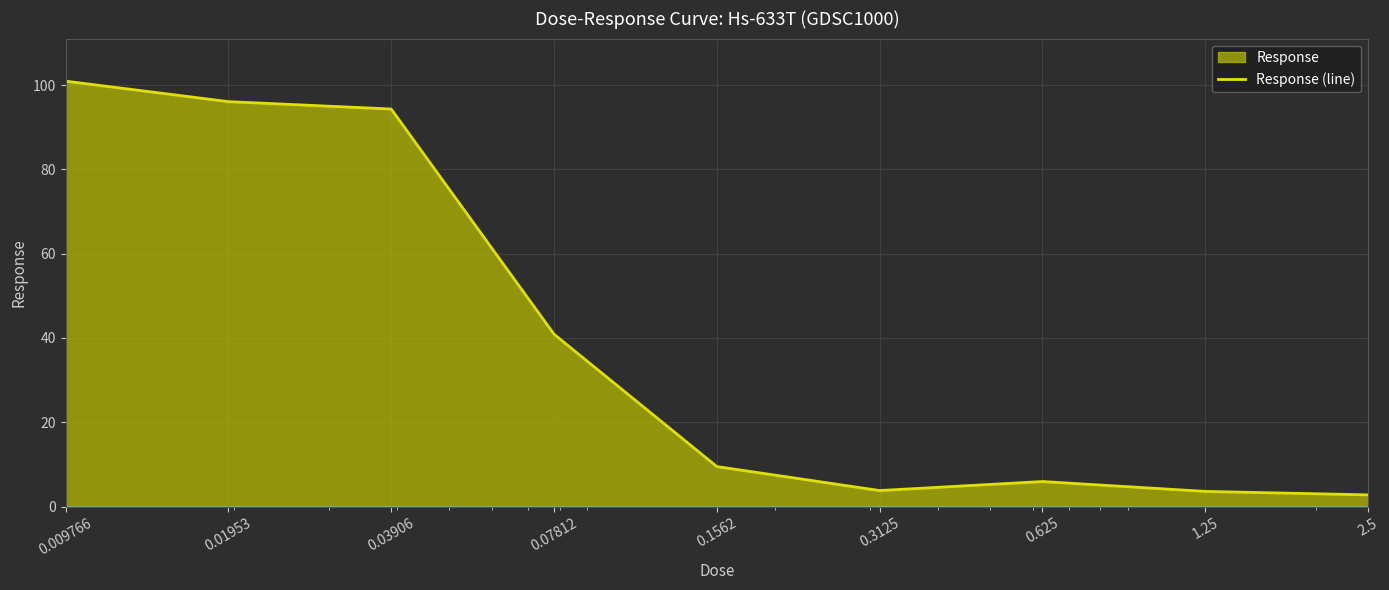

Reading right to left, what are all the values shown in this chart?

2.5=2.8	1.25=3.6	0.625=6.0	0.3125=3.8	0.1562=9.5	0.07812=40.9	0.03906=94.3	0.01953=96.1	0.009766=100.9